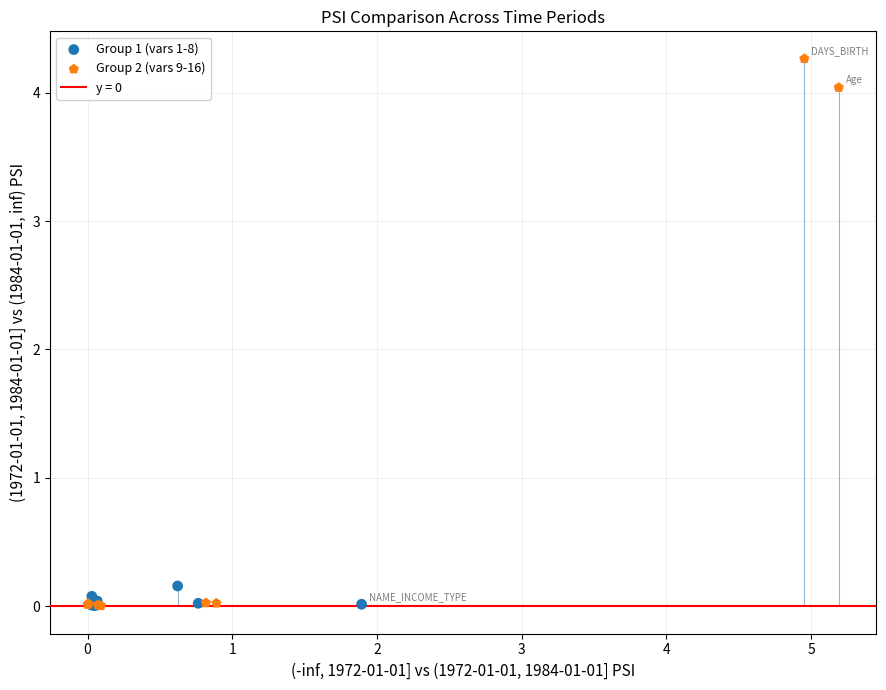

Which series has the widest spread of Y values?

Group 2 (vars 9-16)